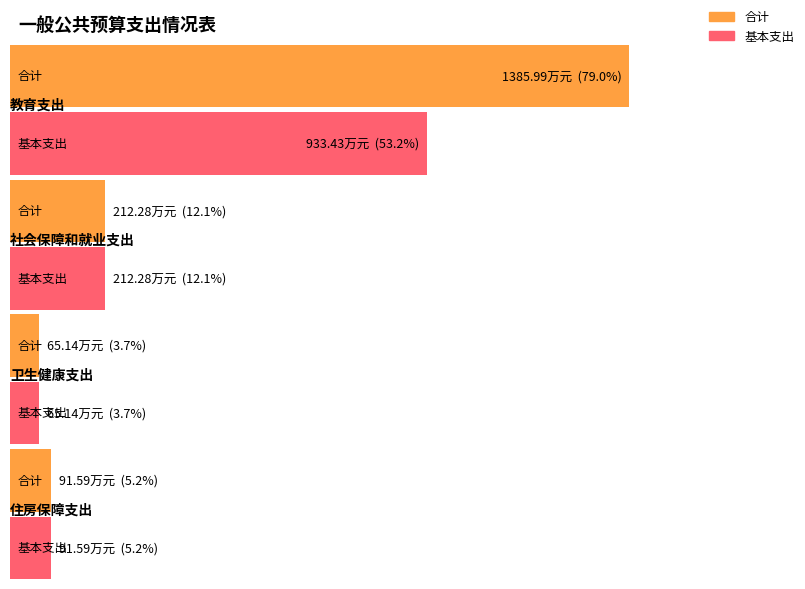

What position from the right is 住房保障支出?

1